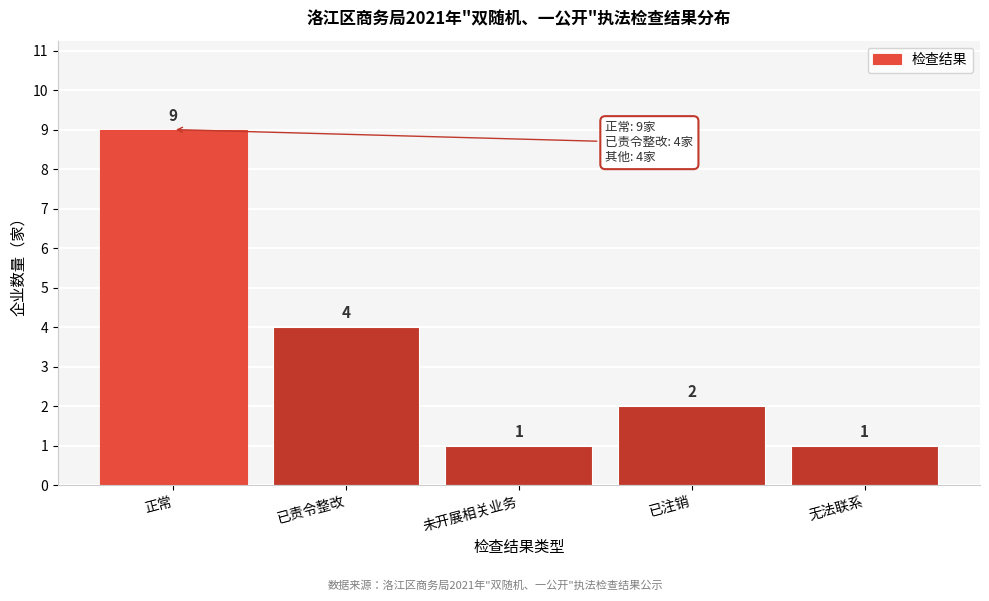

Reading left to right, what are all the values shown in this chart?

9	4	1	2	1